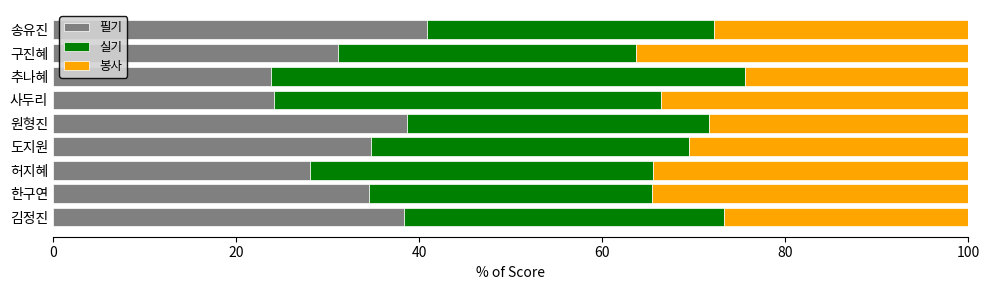

What value does the 필기 series have at 한구연?

34.5